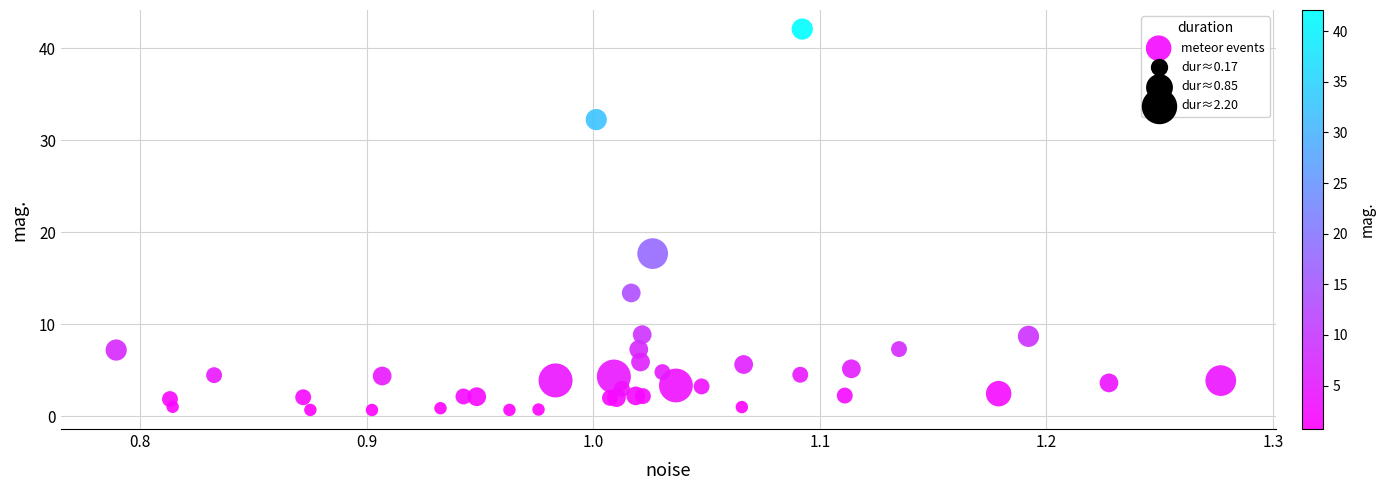

What Y value in the scatter plot is closest to 21?

17.7